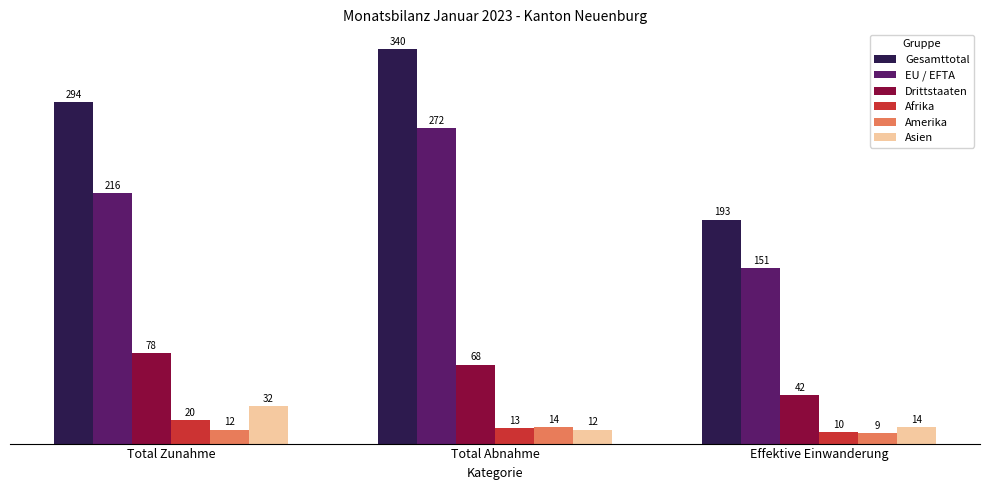

Which category has the highest value across all series?

Total Abnahme